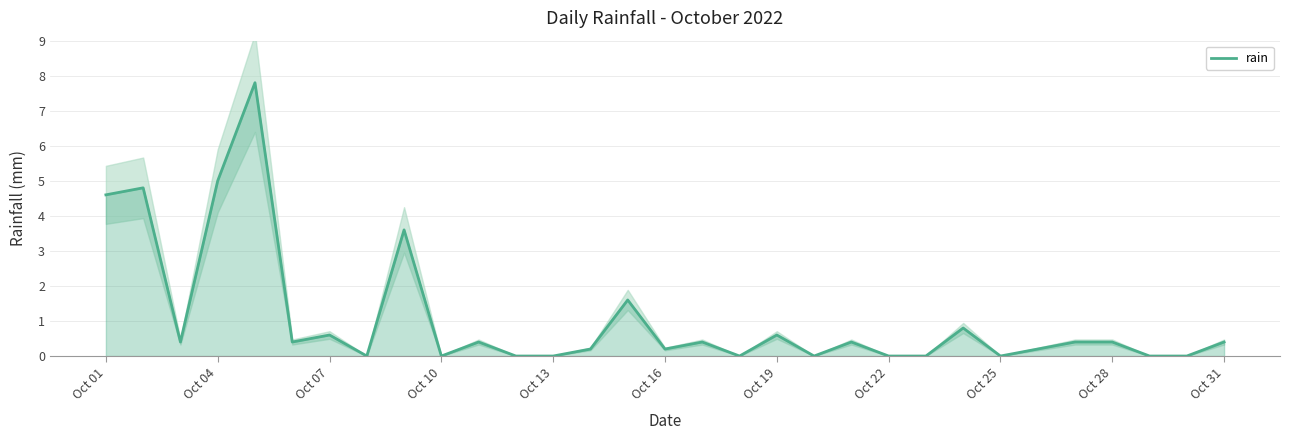

How many points are higher than both their immediate neighbors (excluding endpoints)?

10